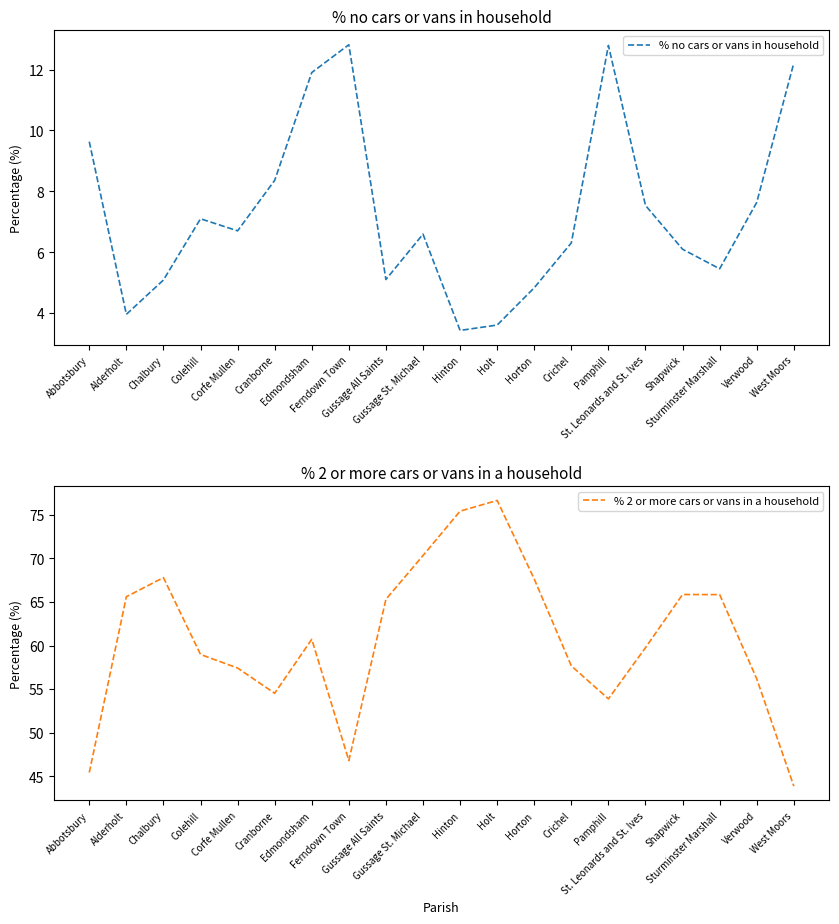

At which category is the sum across all series the highest?

Holt